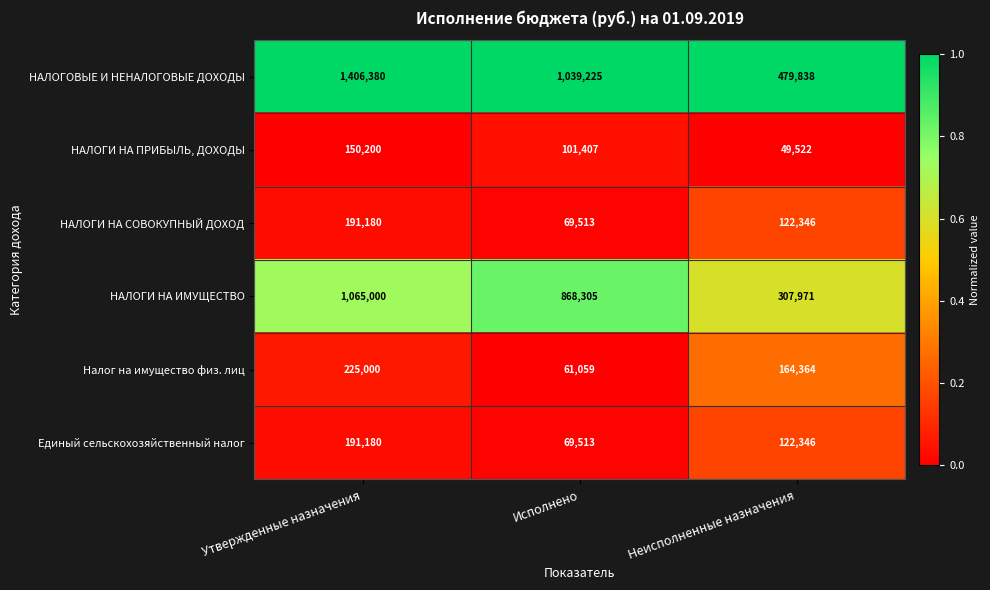

How many data points in НАЛОГОВЫЕ И НЕНАЛОГОВЫЕ ДОХОДЫ are less than 1039225?

1